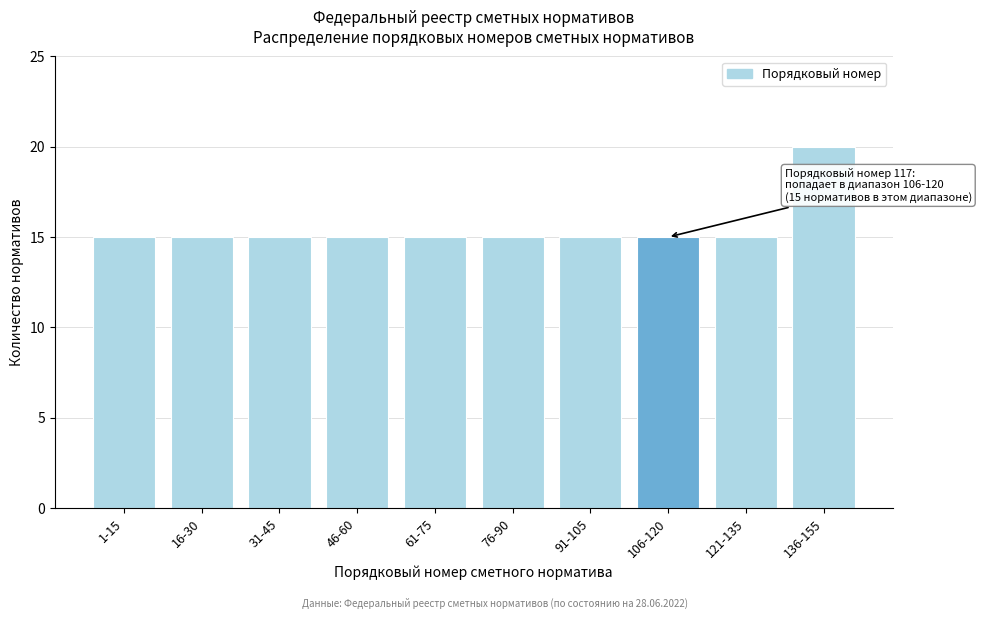

Reading left to right, what are all the values shown in this chart?

15	15	15	15	15	15	15	15	15	20